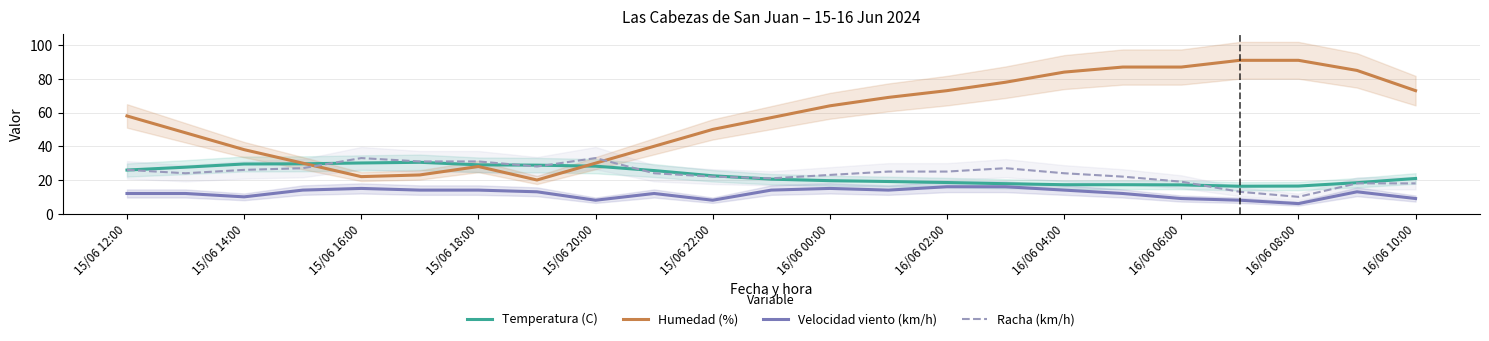

Which series ends up on top after the final intersection of Racha (km/h) and Humedad (%)?

Humedad (%)